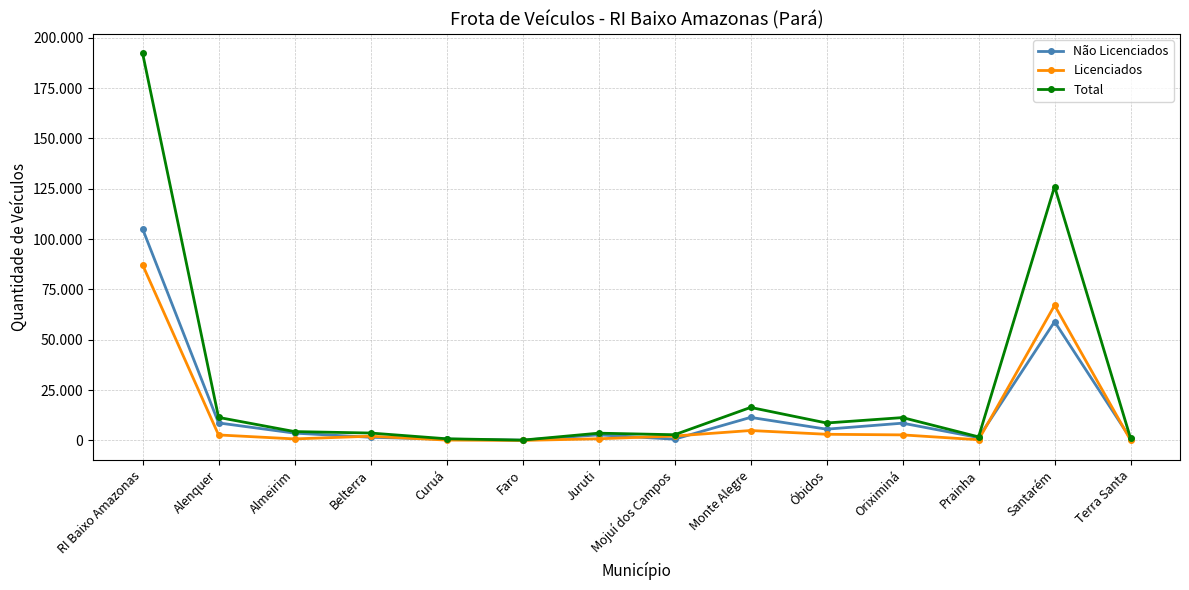

At which category is the sum across all series the highest?

RI Baixo Amazonas